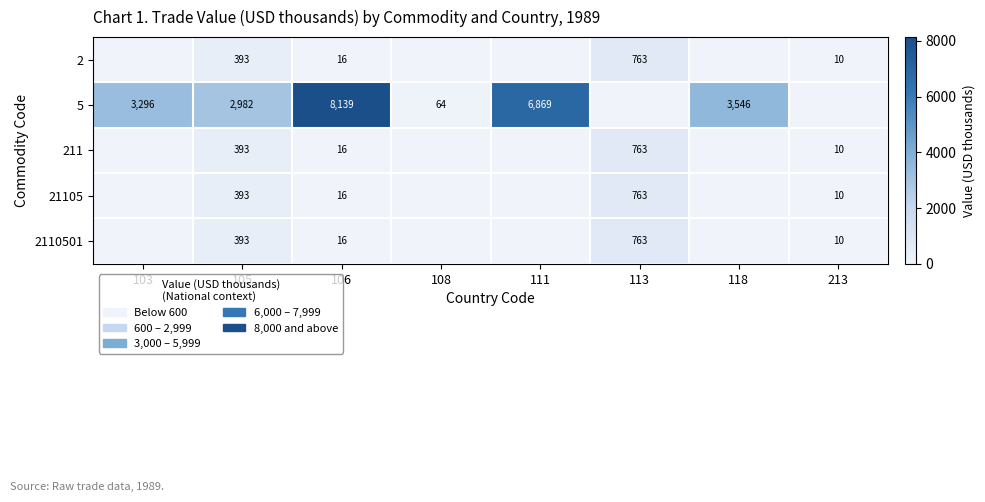

The 211 series shows 10 at 213. True or false?

True